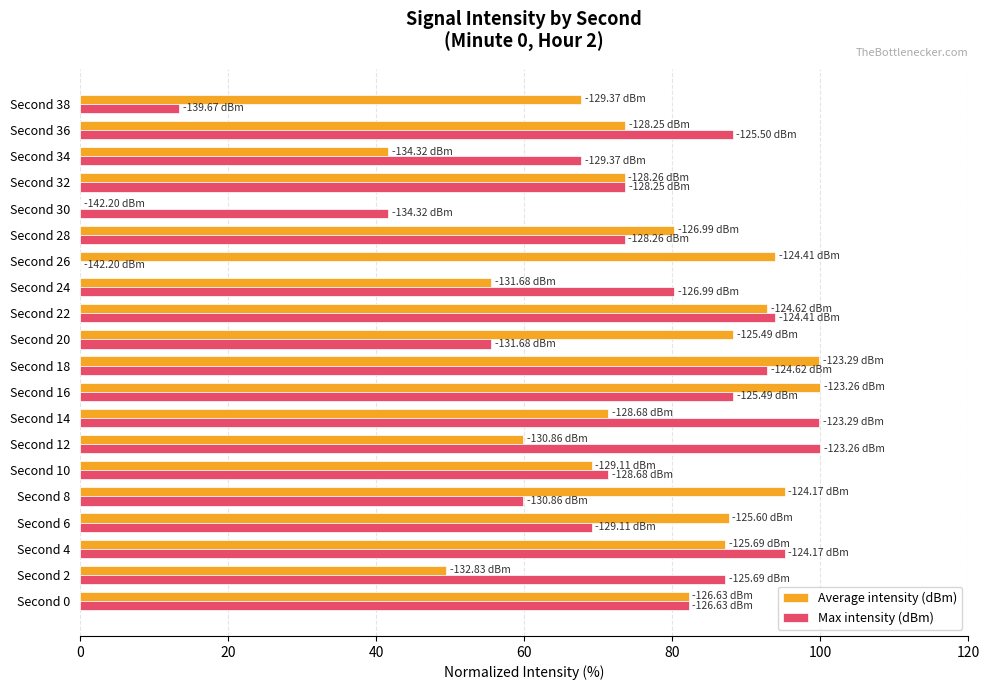

Count the number of categories in the chart.

20